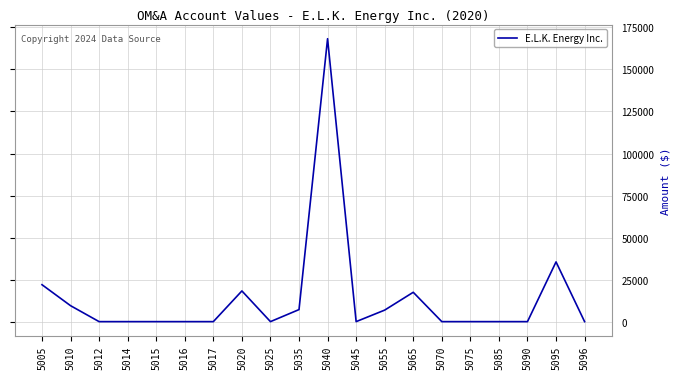

Which label corresponds to the largest value in the chart?

5040